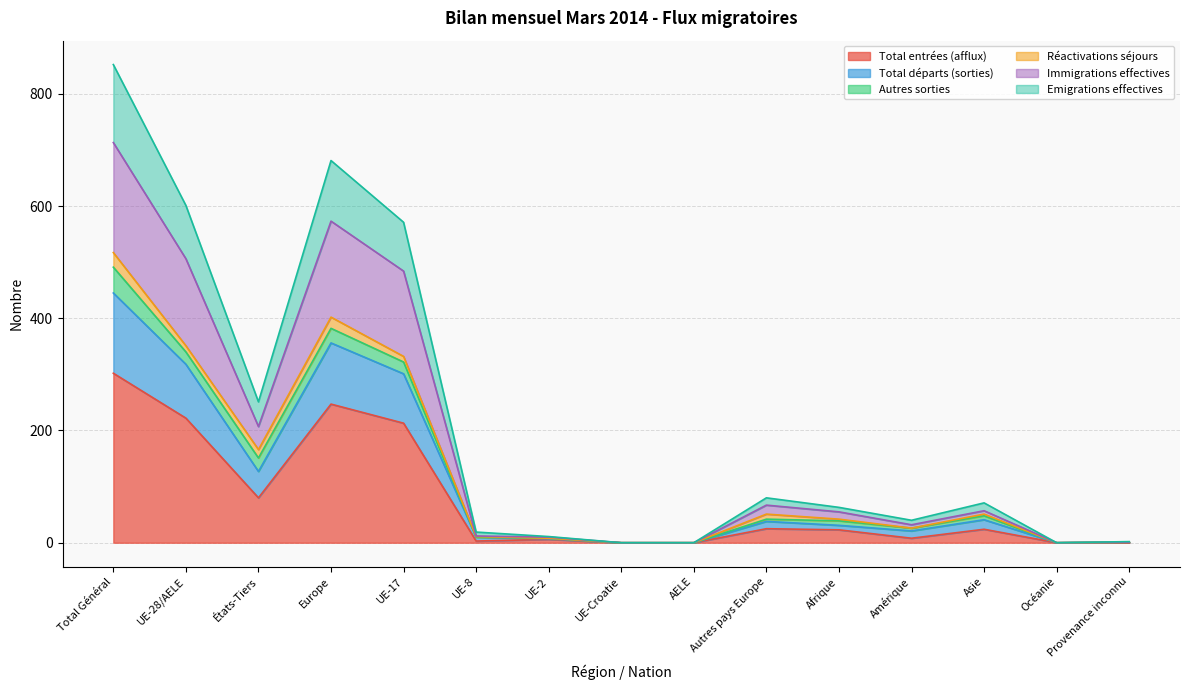

Which category has the highest value in the Immigrations effectives series?

Total Général